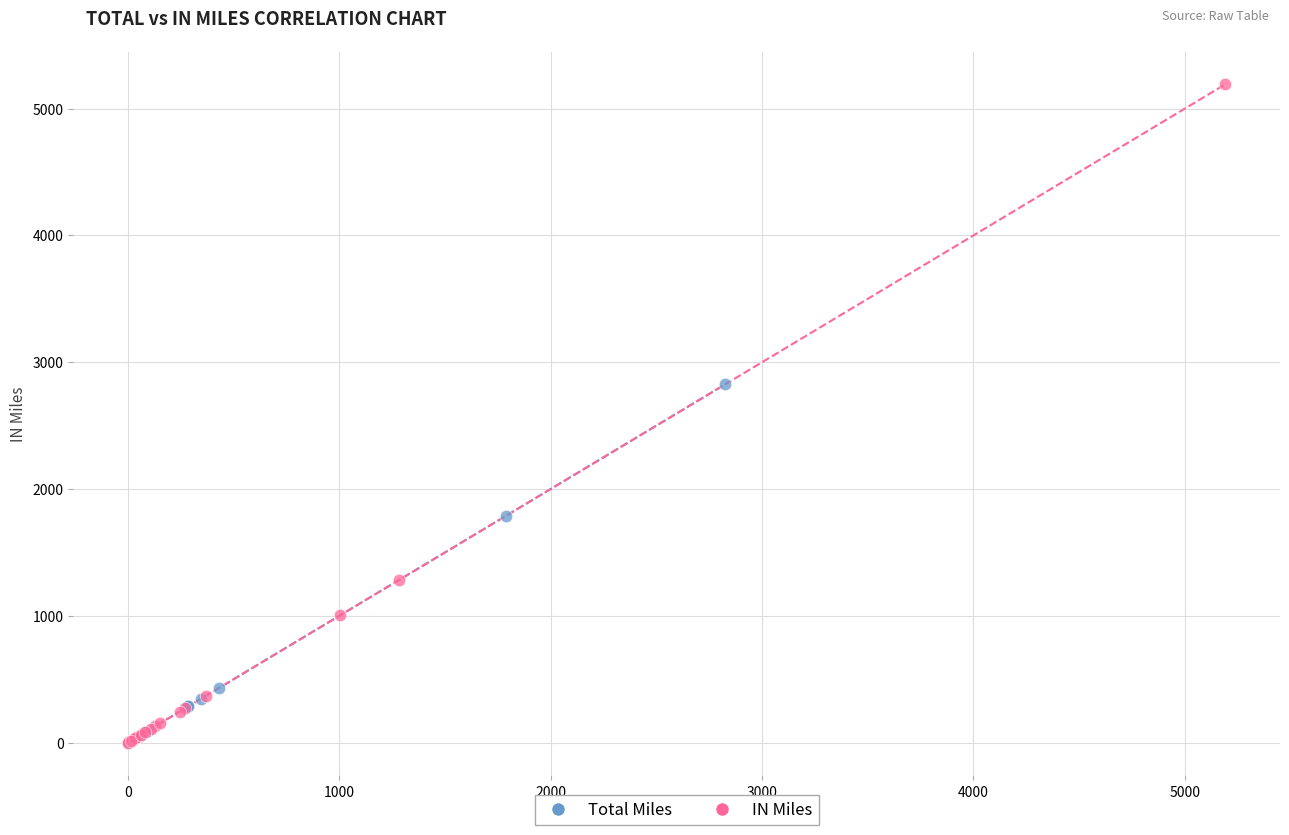

Which series has the largest Y range (max minus min)?

IN Miles